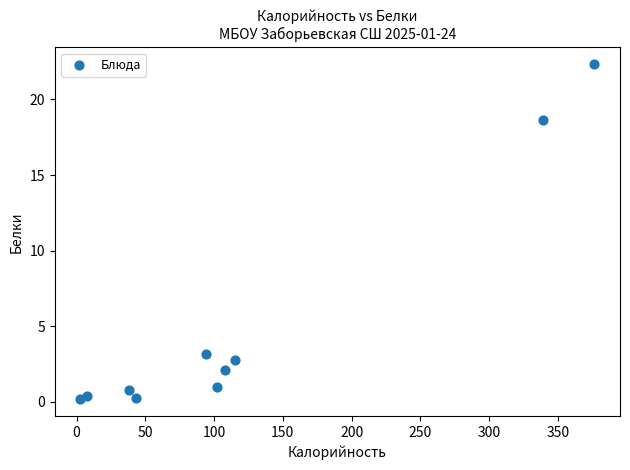

What is the average Y value?

5.2